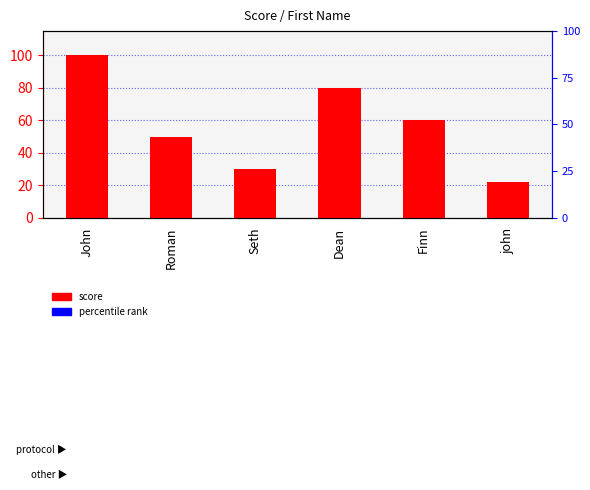

What is the greatest value displayed?

100